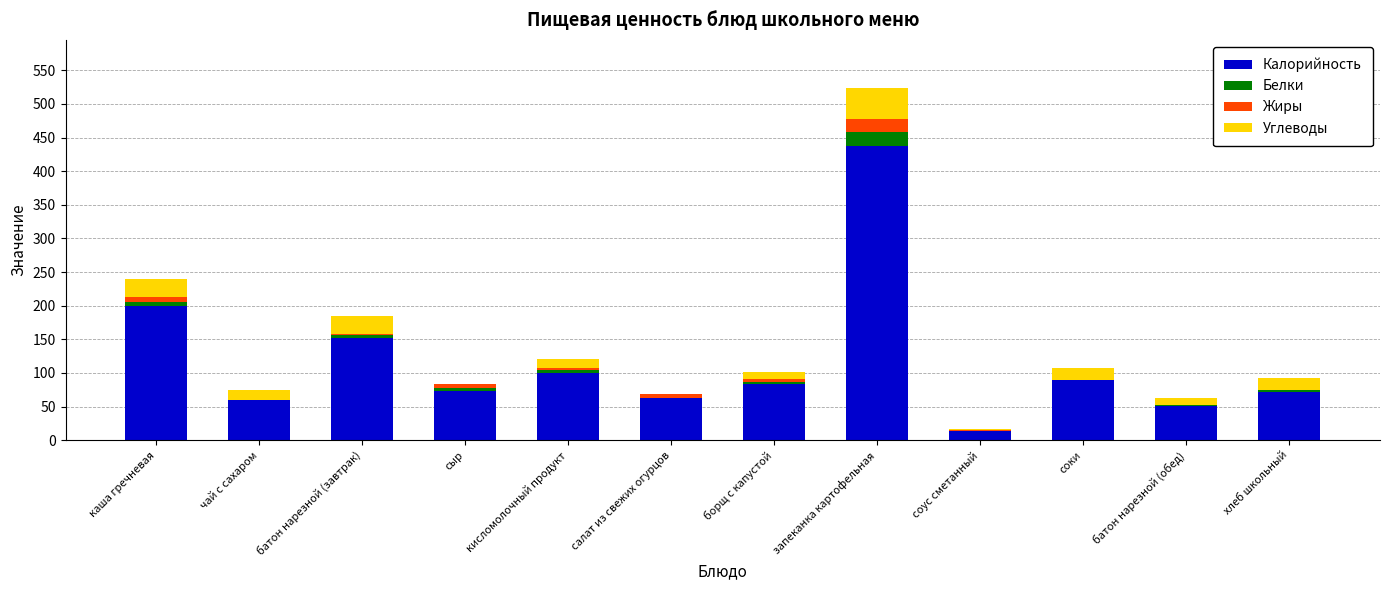

The value of Калорийность at хлеб школьный is 72. True or false?

True